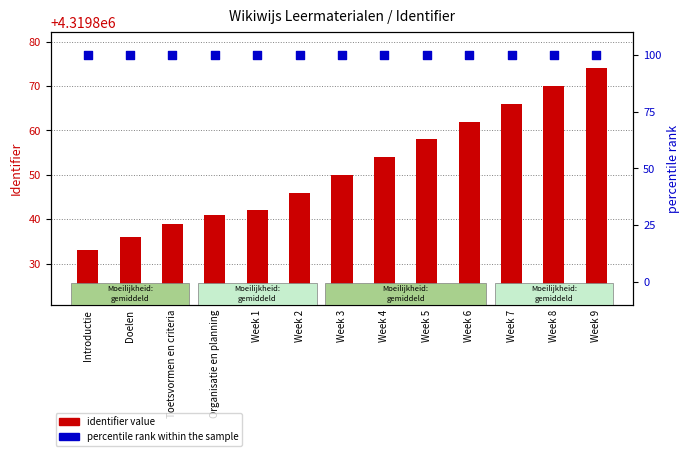

Which series contains the highest Y value?

identifier value